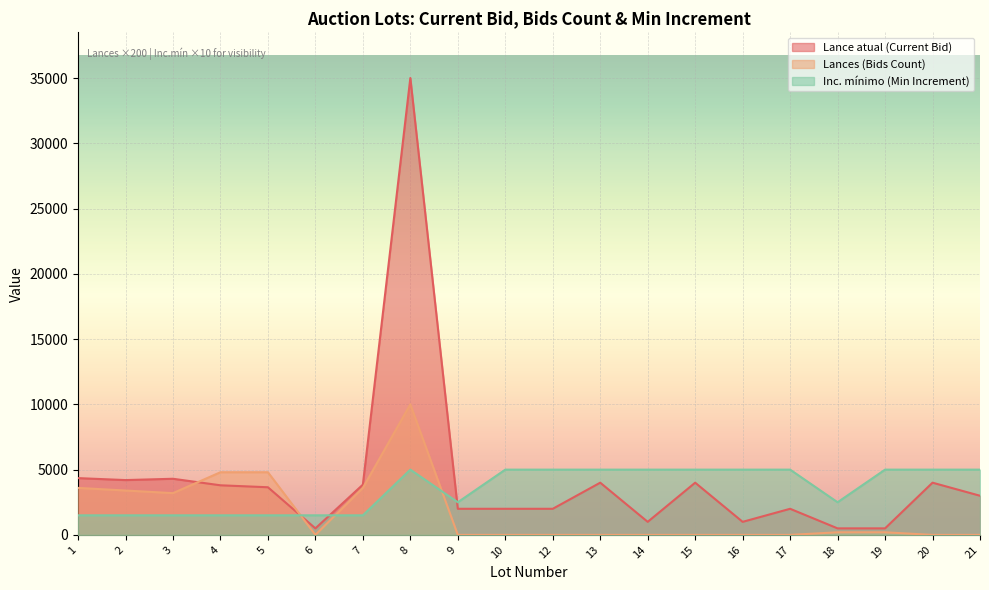

Which series has the largest total across all categories?

Lance atual (Current Bid)